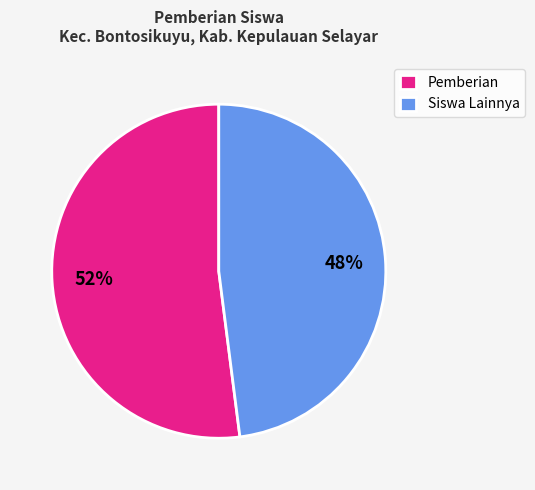

Does any single category account for the majority?

Yes